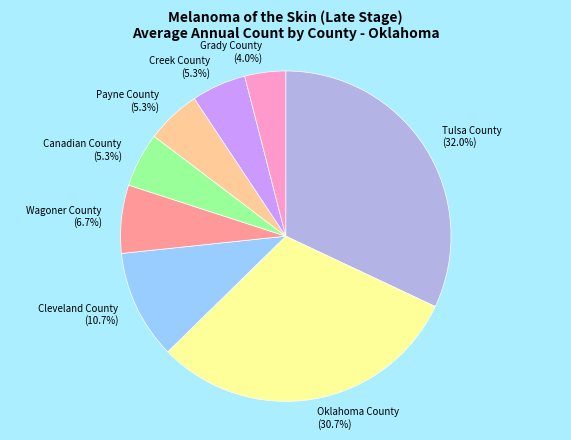

True or false: Grady County accounts for 15% of the total.

False